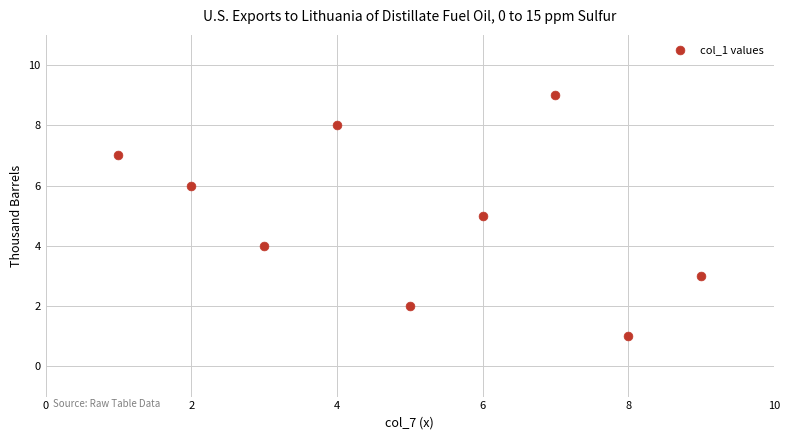

What is the average X value?

5